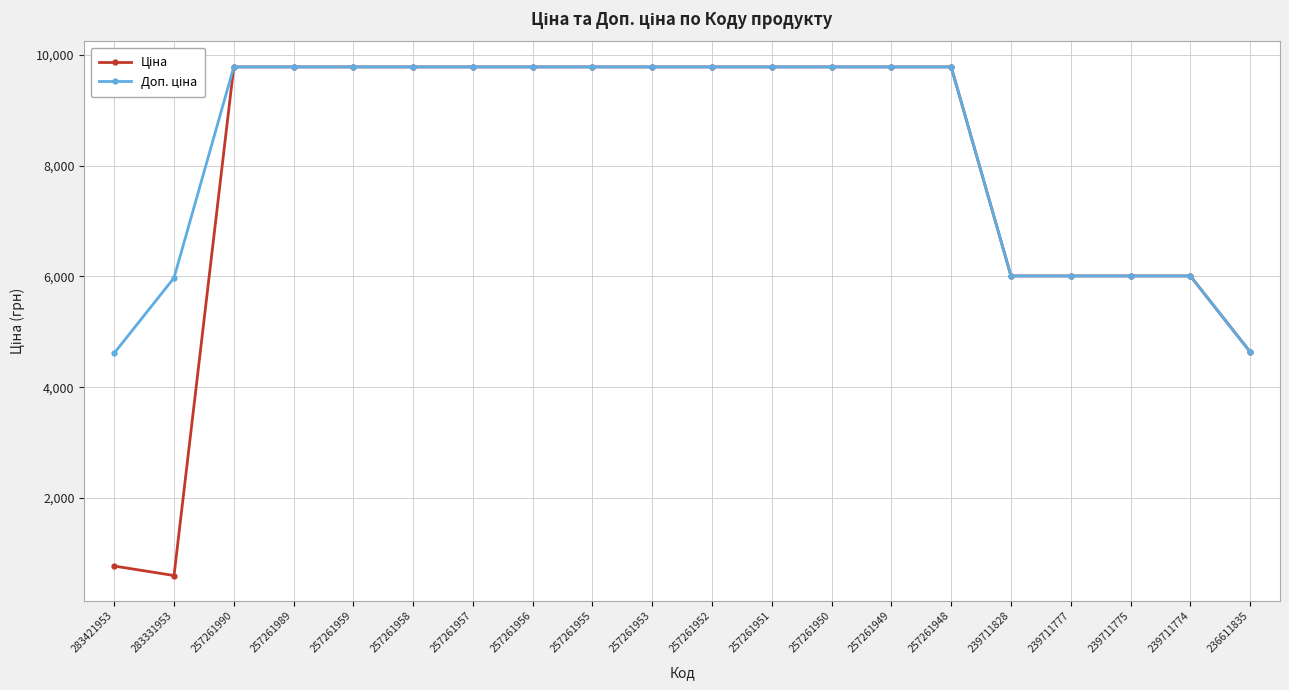

What is the total value across all series at 239711777?

12016.2